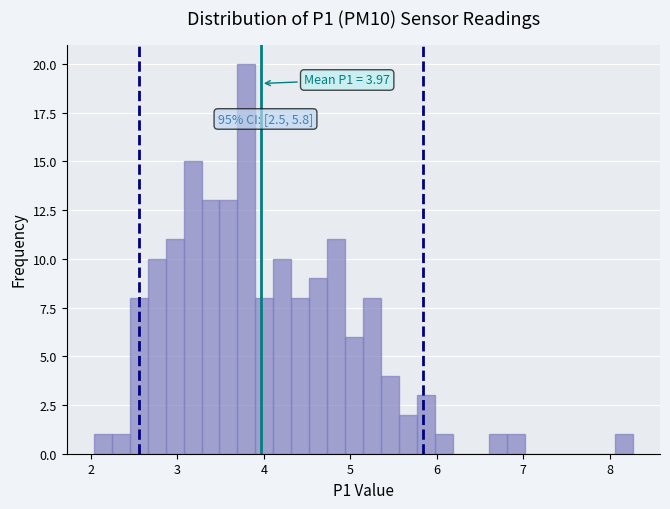

Around what value on the x-axis is the tallest bar? Give the approximate position of its centre, as read against the axis.

3.8